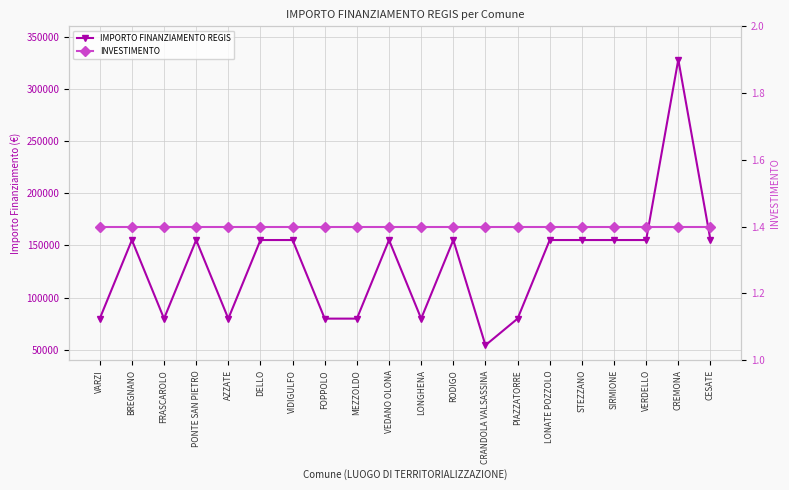

What is the label of the 14th point from the right?

VIDIGULFO